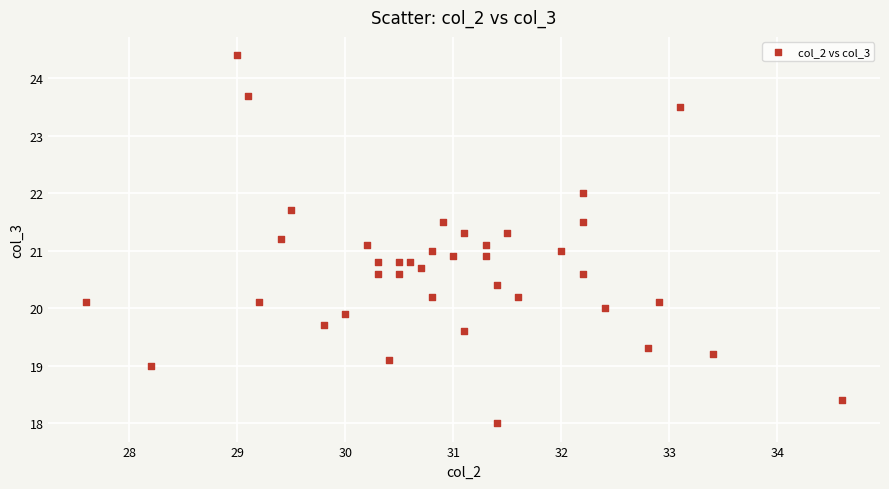

What is the range of Y values (max minus min)?

6.4